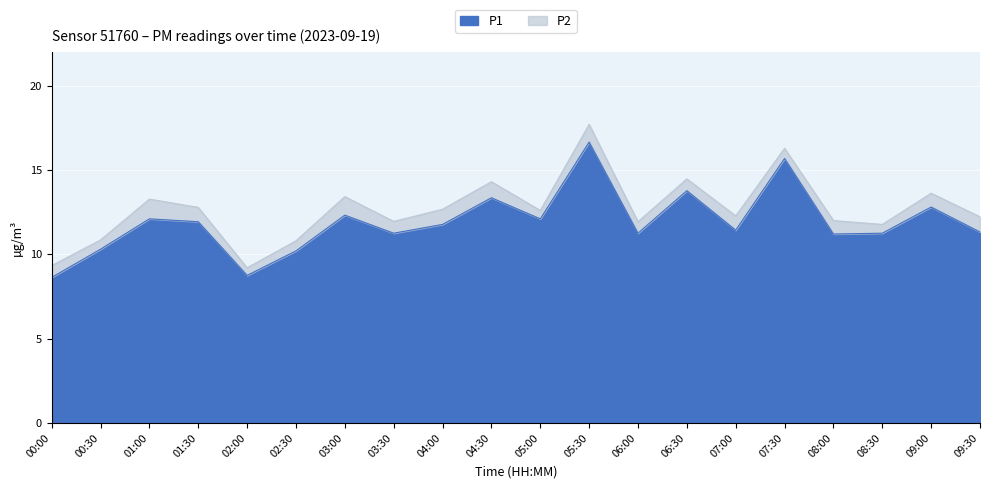

What is the label of the 19th point from the left?

09:00